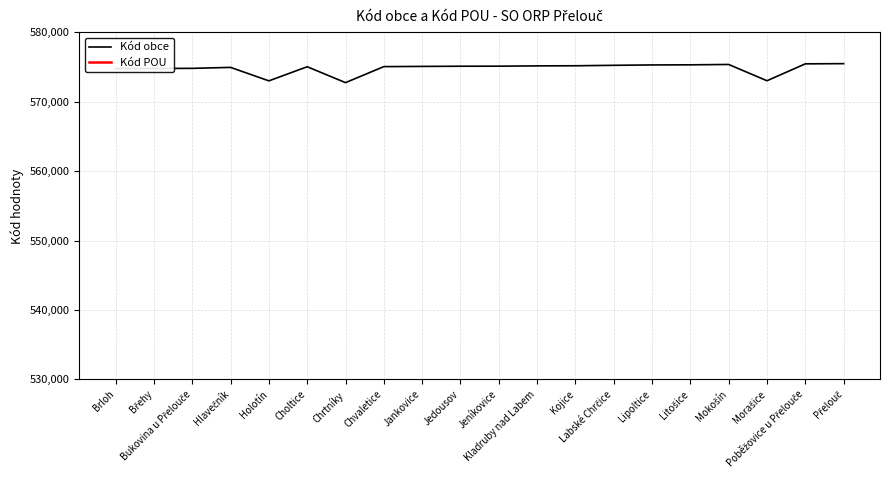

True or false: Kód obce and Kód POU intersect in this chart.

False